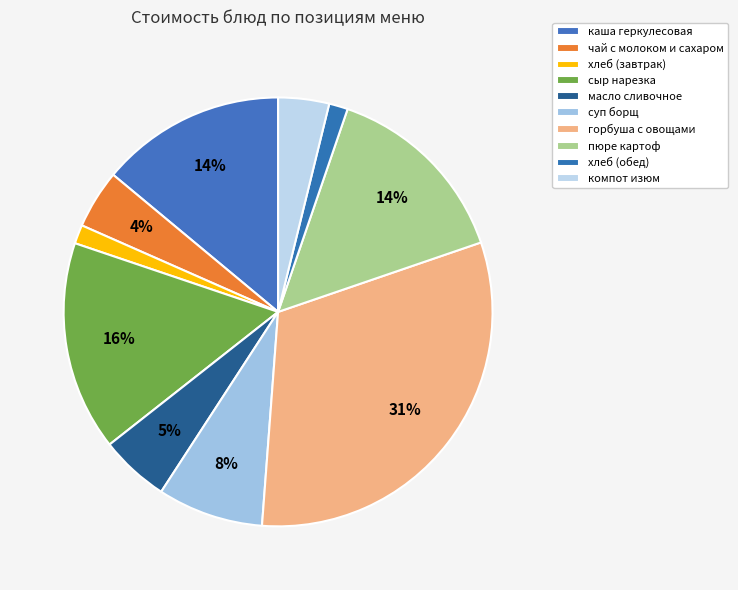

Between хлеб (обед) and масло сливочное, which is larger?

масло сливочное